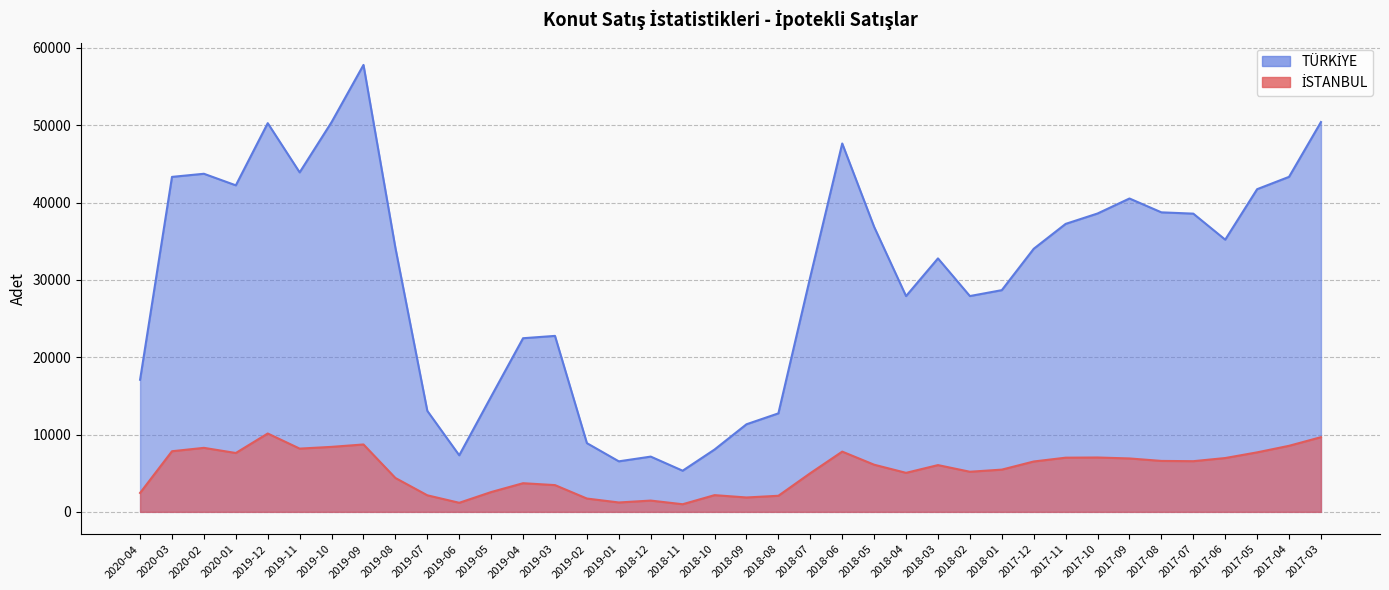

What position from the left is 2018-06?

23